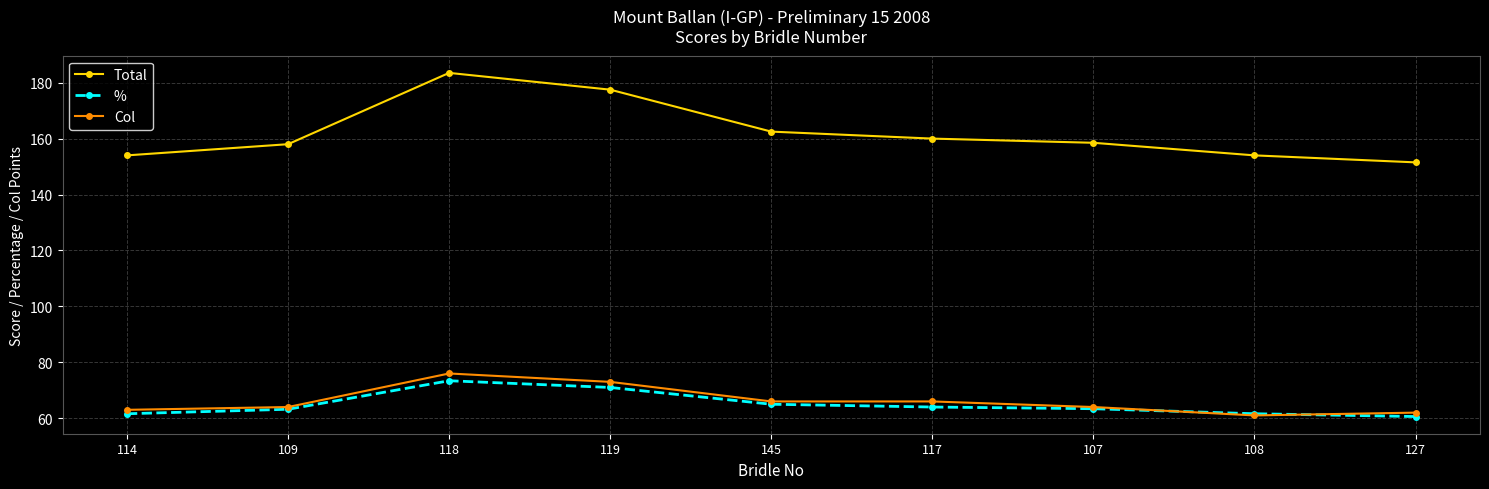

What is the value of the Total point at the 2nd from the left?

158.0